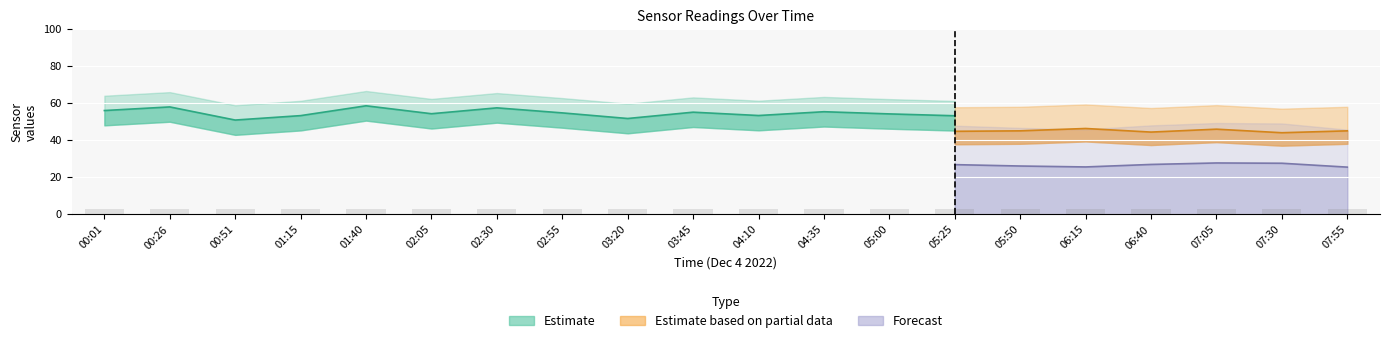

How many groups of bars are there?

20